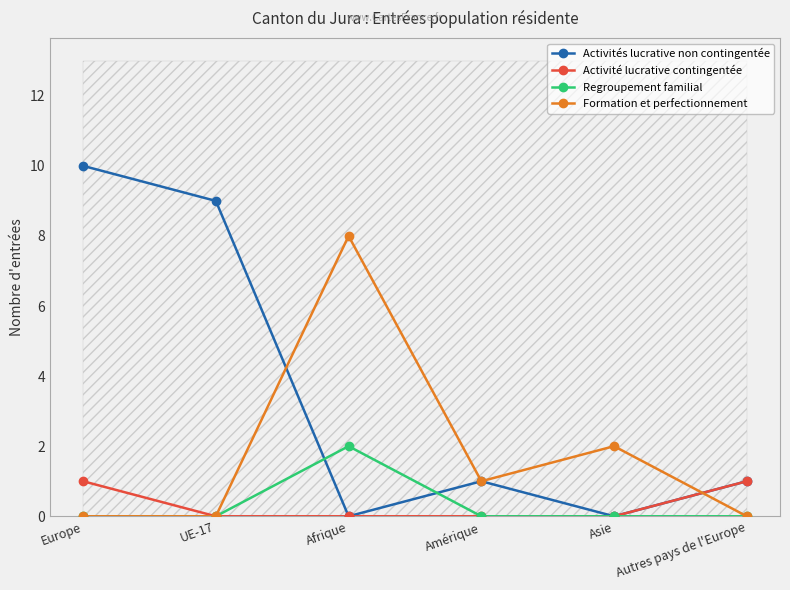

True or false: Activité lucrative contingentée and Formation et perfectionnement intersect in this chart.

True